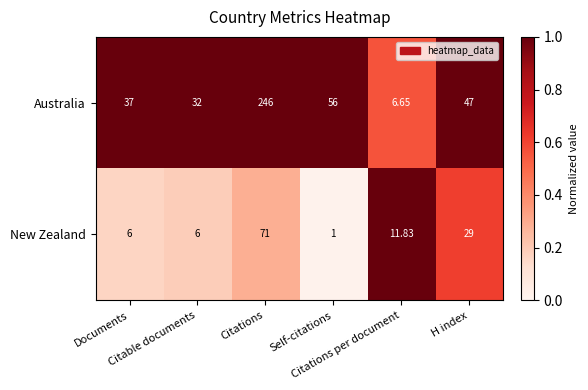

Which series has the largest total across all categories?

Australia